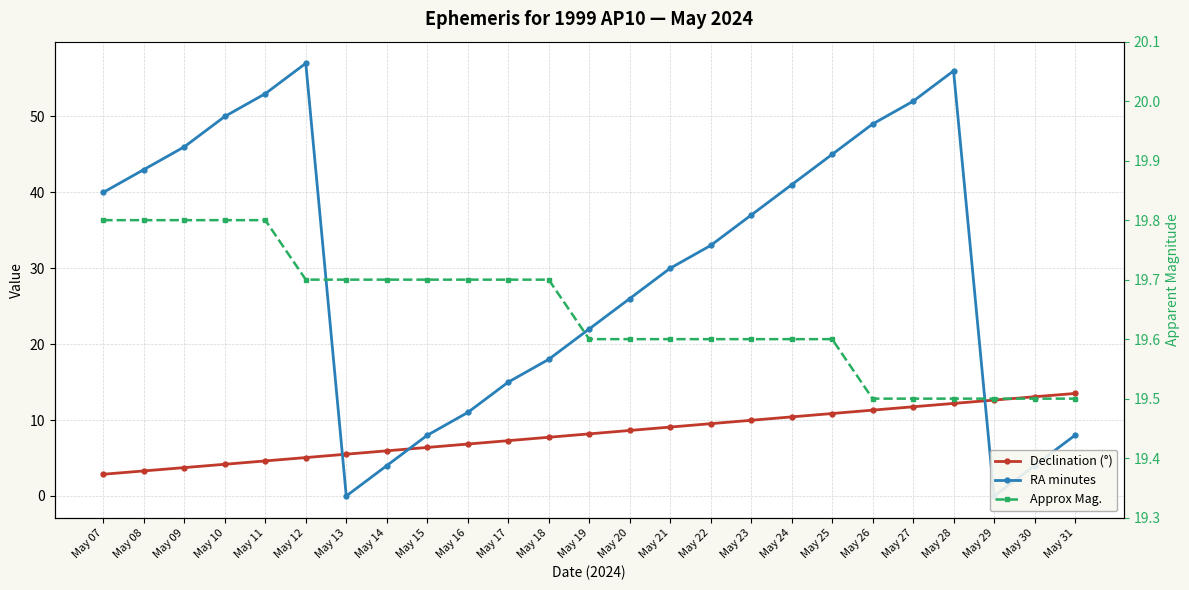

Which series has the largest total across all categories?

RA minutes